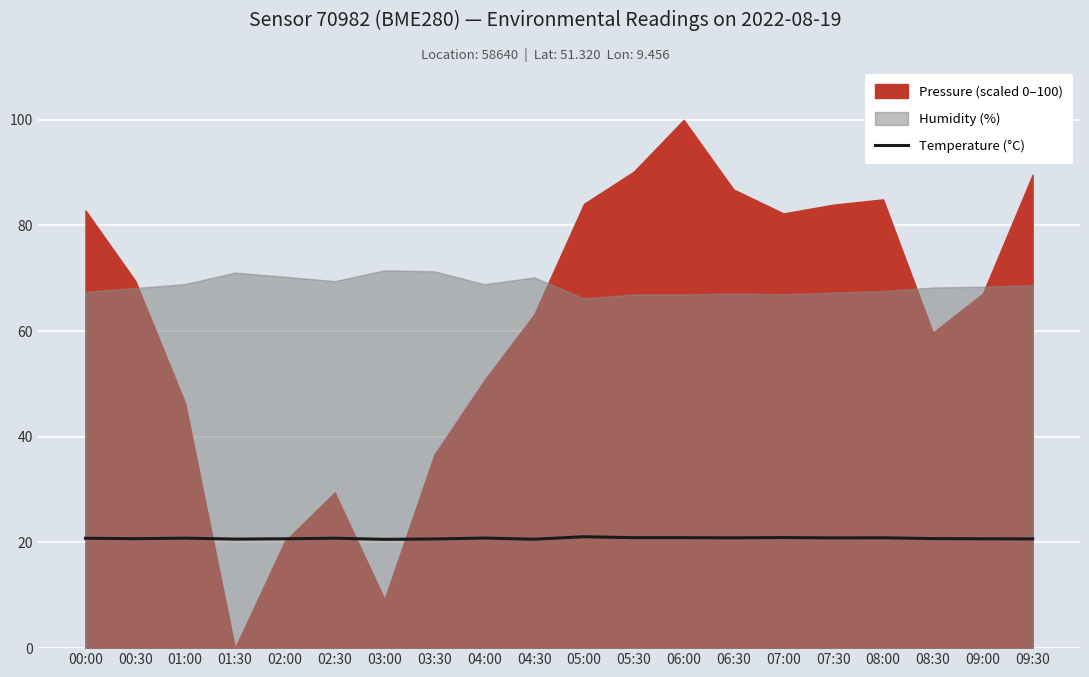

Reading right to left, extract all data points from this chart.

20.7	20.7	20.7	20.9	20.9	20.9	20.9	20.9	20.9	21.1	20.6	20.8	20.7	20.6	20.8	20.7	20.6	20.8	20.7	20.8